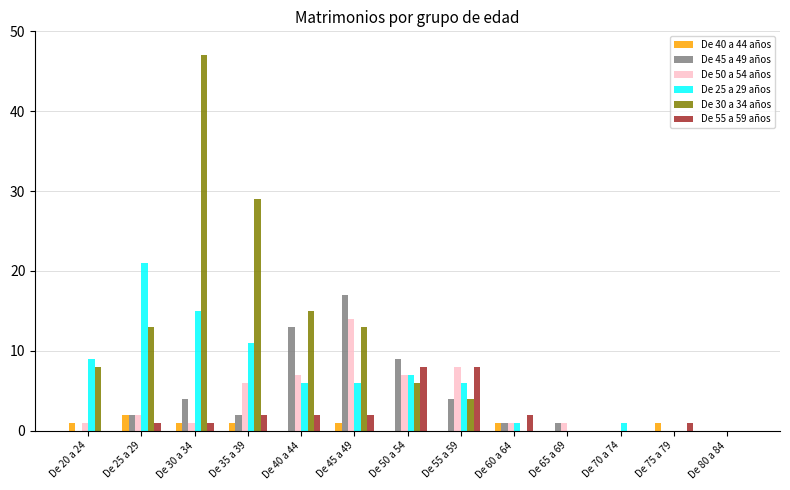

What is the sum of the De 50 a 54 años values at De 75 a 79 and De 30 a 34?

1